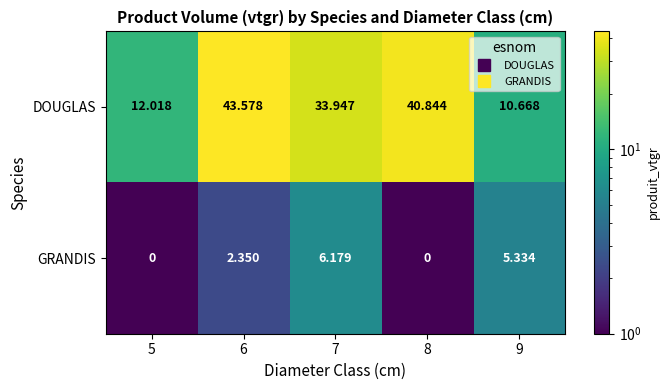

Rank the series by their average value, from lowest to highest.

GRANDIS, DOUGLAS